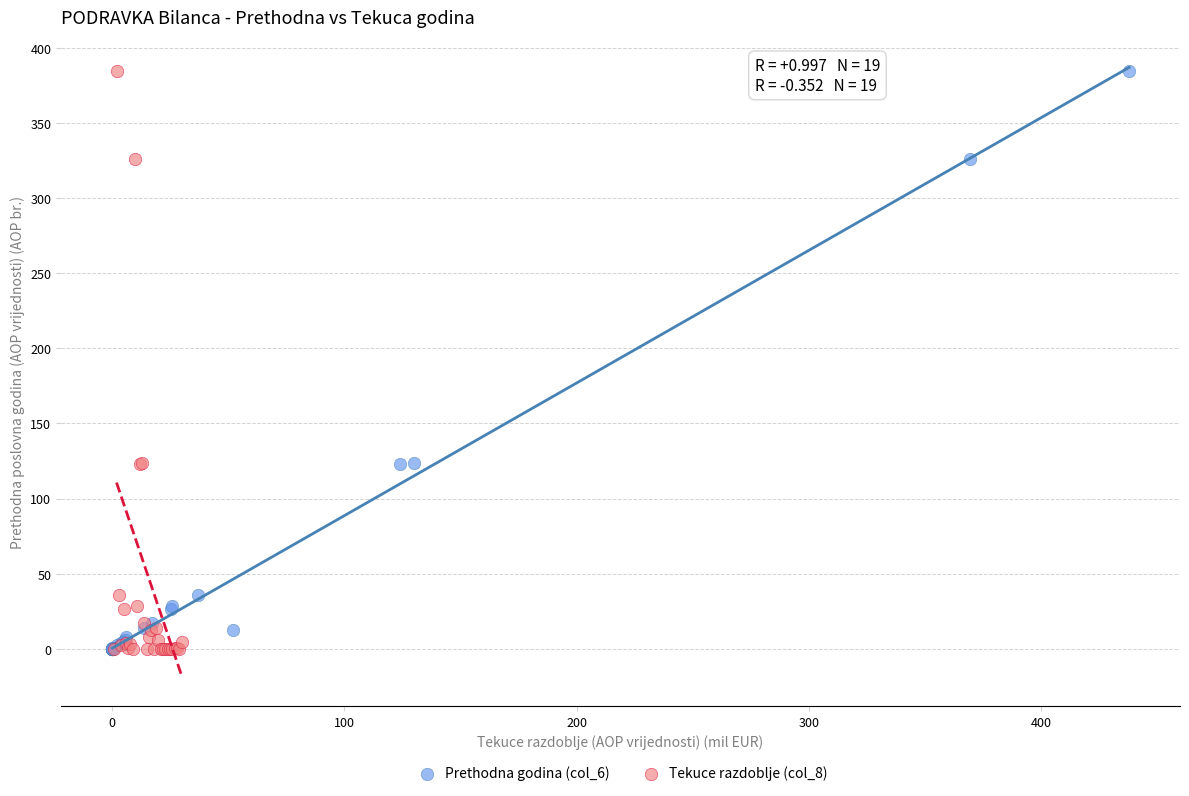

What are all the series names shown in the legend?

Prethodna godina (col_6), Tekuce razdoblje (col_8)